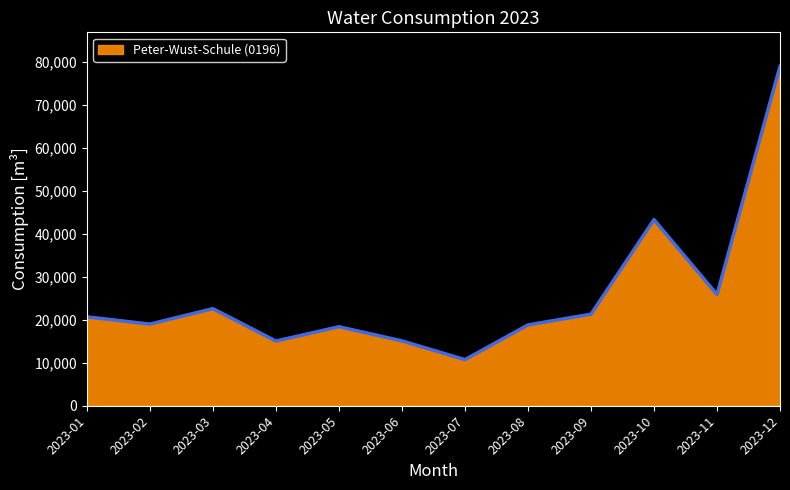

How many lines are shown in the chart?

1